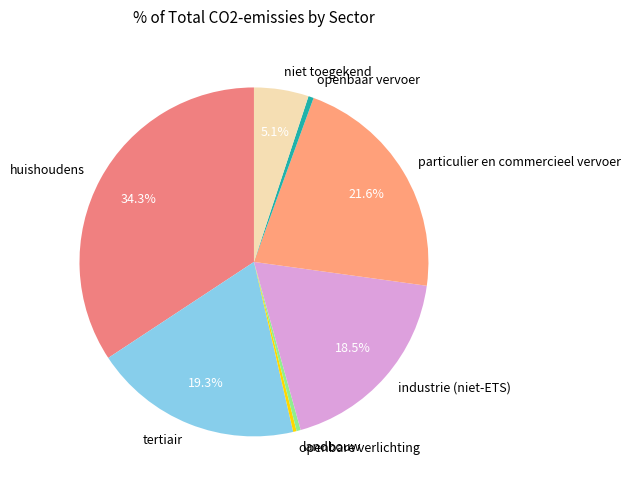

What percentage is the niet toegekend slice, to the nearest percent?

5%